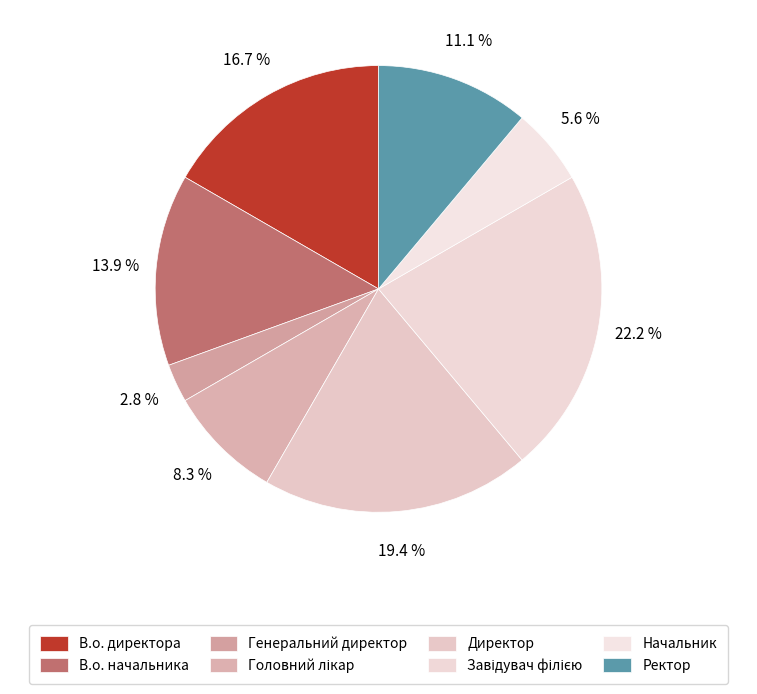

How many slices are in this pie chart?

8